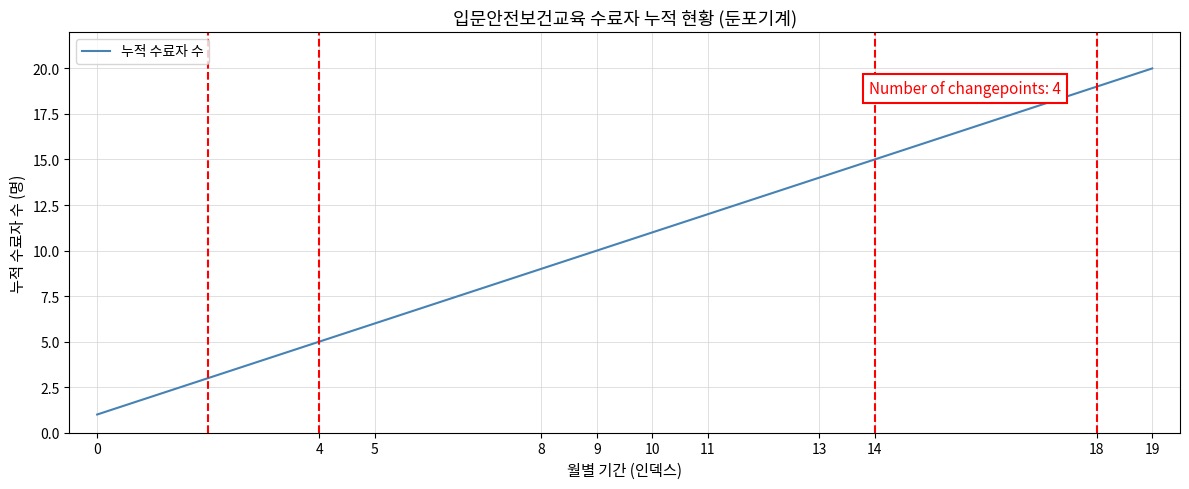

Reading right to left, list all the values displayed in this chart.

20	19	18	17	16	15	14	13	12	11	10	9	8	7	6	5	4	3	2	1